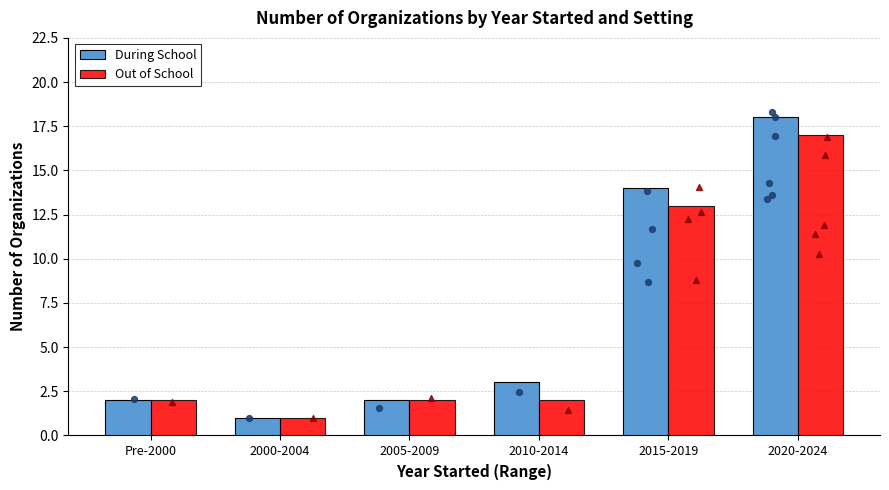

Which series has the widest spread of Y values?

During School